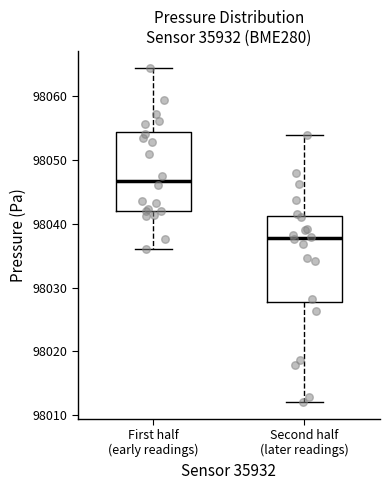

Reading left to right, read every box against the y-axis: the position of its median line, the range the box covers, and the ends of its whiskers. The values are not printed on the chart, so give them approximately, as read against the axis.

First half (early readings): median 98047, box 98042 to 98054, whiskers 98036 to 98064
Second half (later readings): median 98038, box 98028 to 98041, whiskers 98012 to 98054